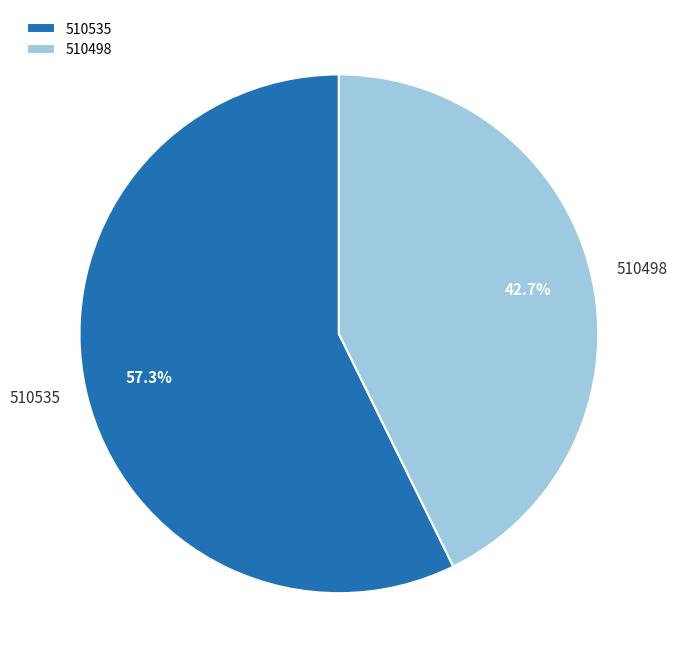

Which slice represents more than half of the pie?

510535